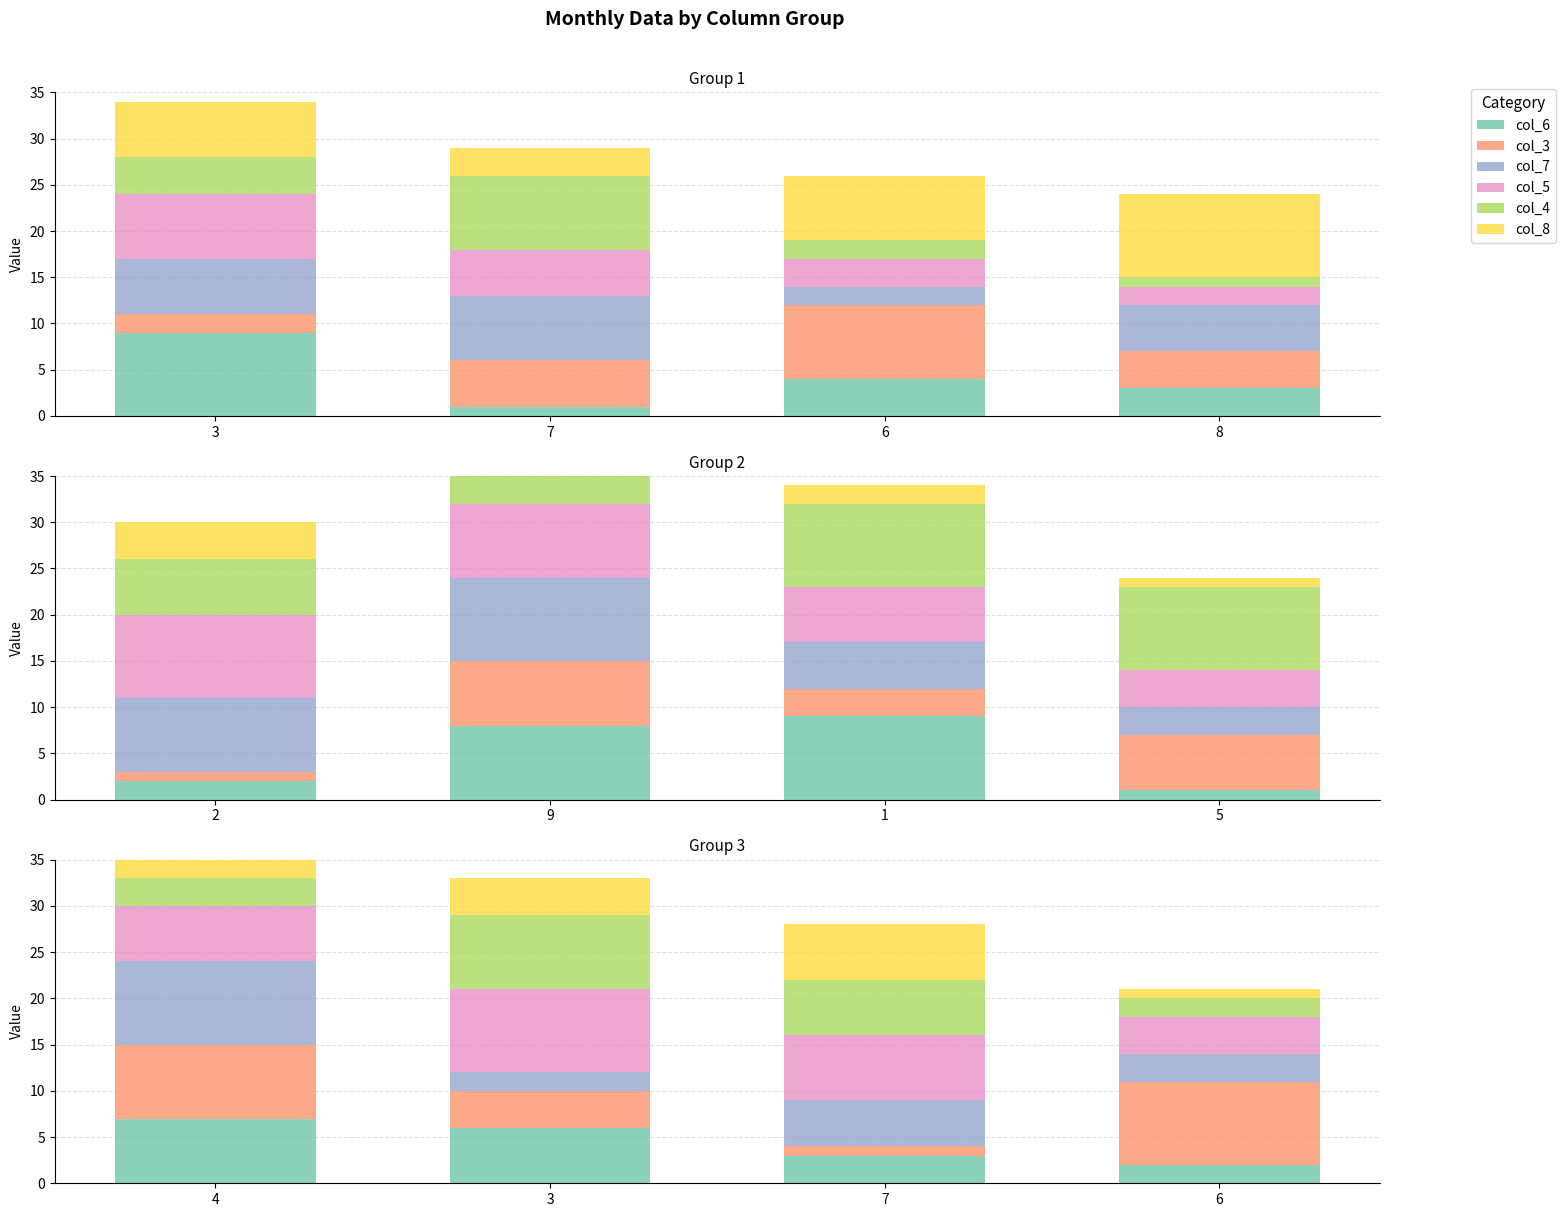

What is the label of the 4th bar from the left?

6